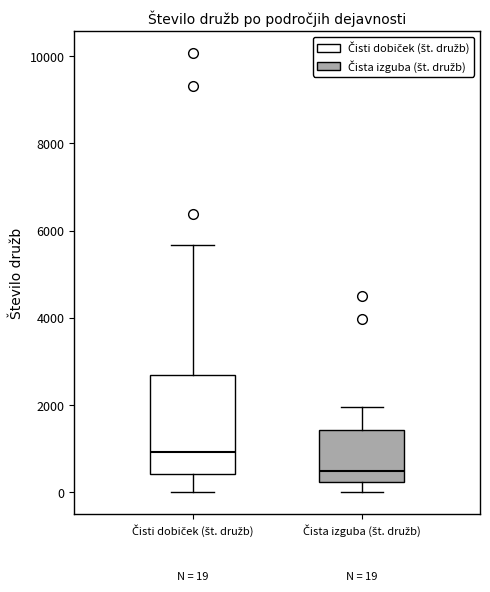

Comparing the boxes themselves (not the whiskers), which one is the tallest?

Čisti dobiček (št. družb)